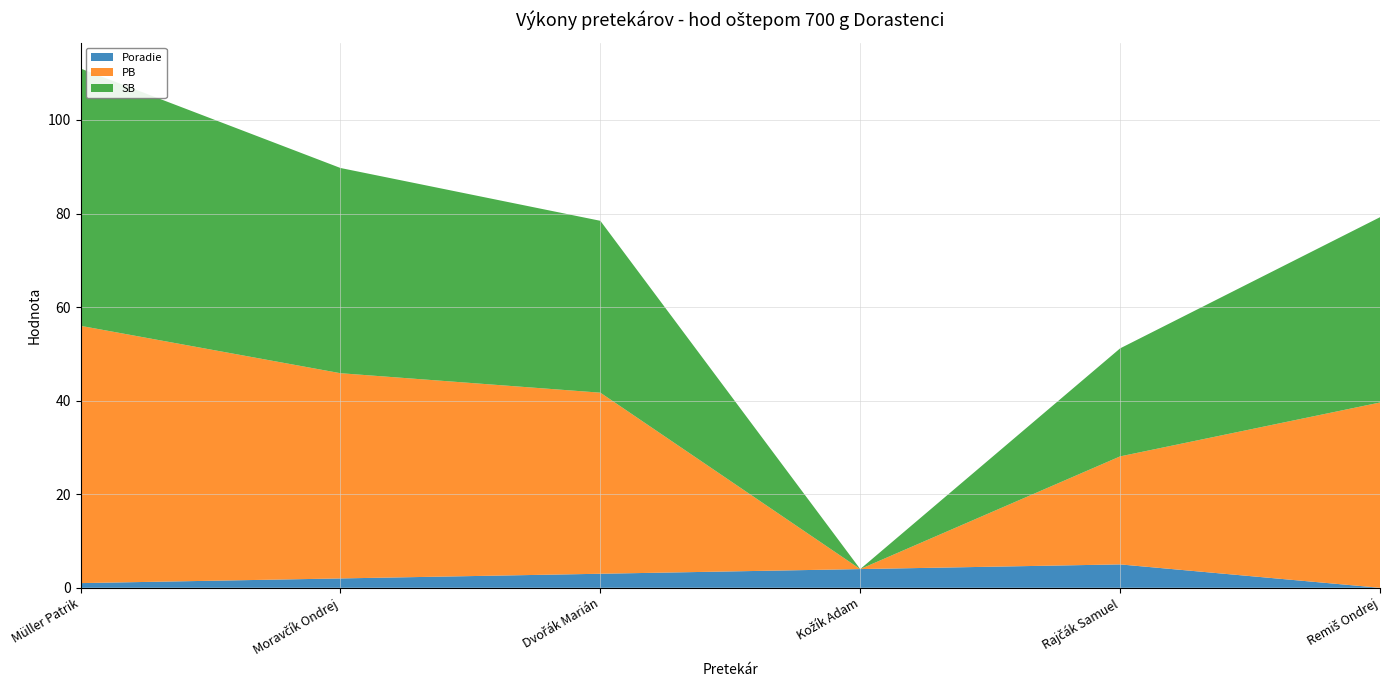

Reading left to right, list all the values displayed in this chart.

Poradie: 1.0	2.0	3.0	4.0	5.0	0.0
PB: 55.0	43.9	38.7	0.0	23.1	39.6
SB: 55.0	43.9	36.7	0.0	23.1	39.6